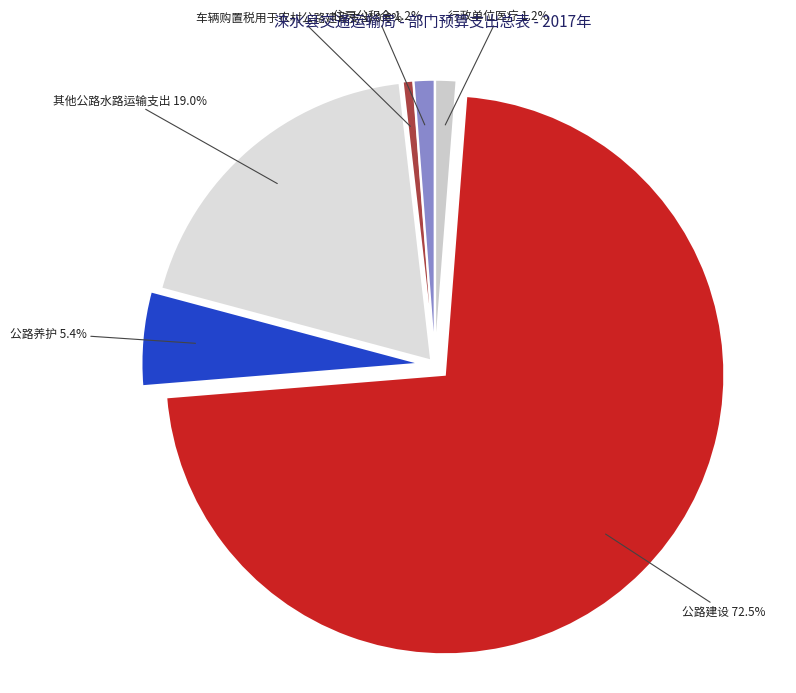

What is the smallest slice in the pie chart?

车辆购置税用于农村公路建设支出